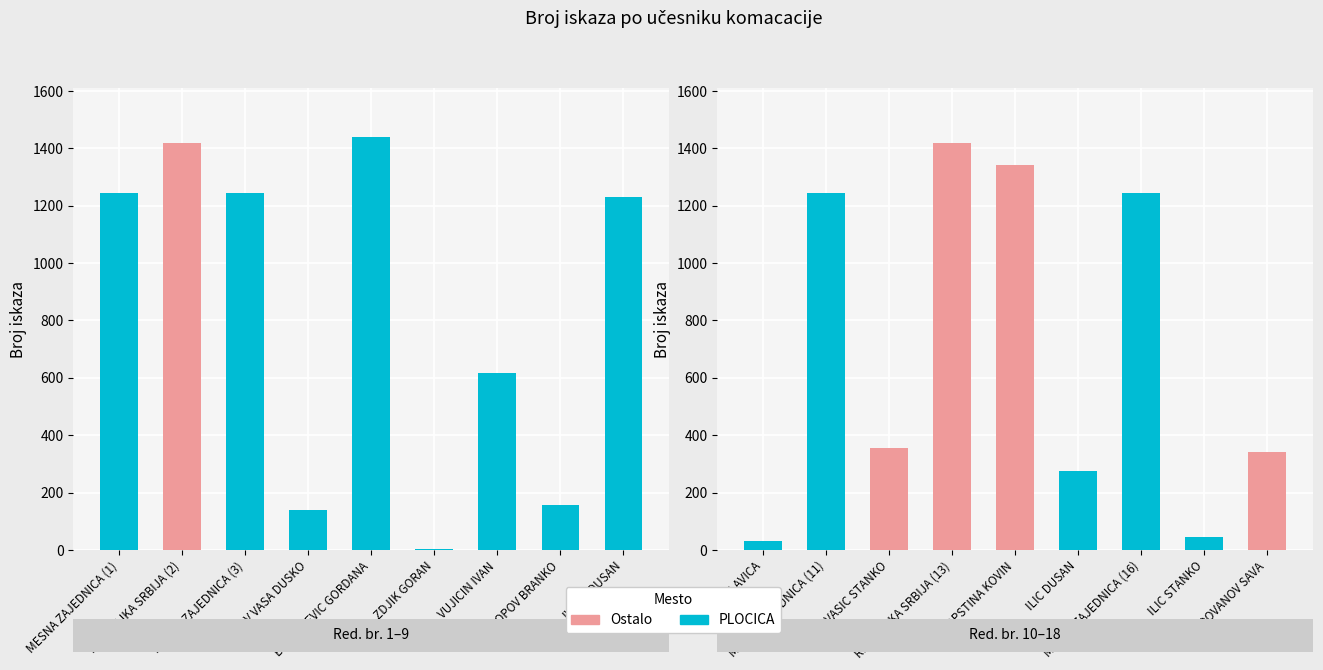

What are all the series names shown in the legend?

PLOCICA, Ostalo